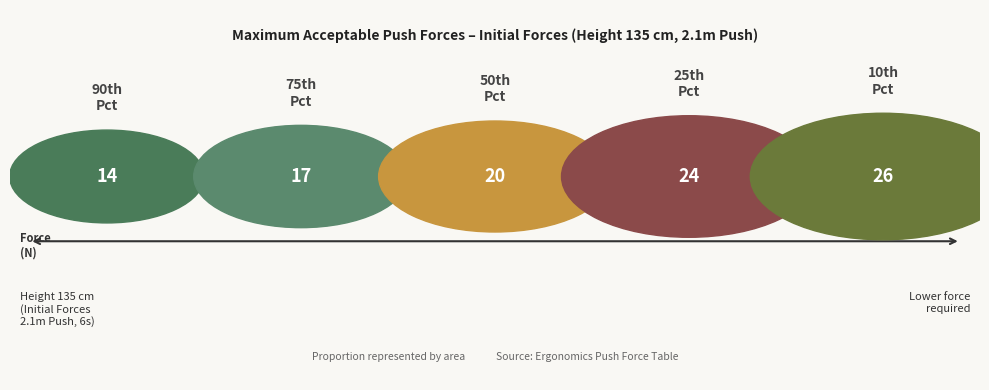

Is it true that 57 cm is 41% of the pie?

False